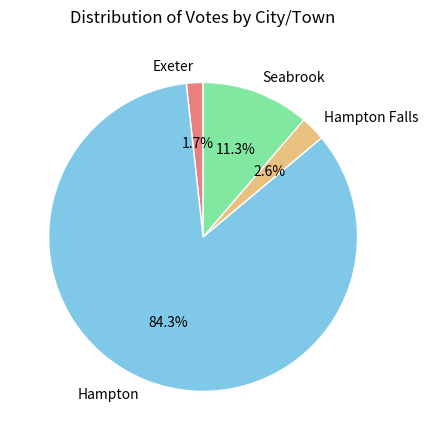

What portion of the pie excludes Hampton Falls?

97.4%